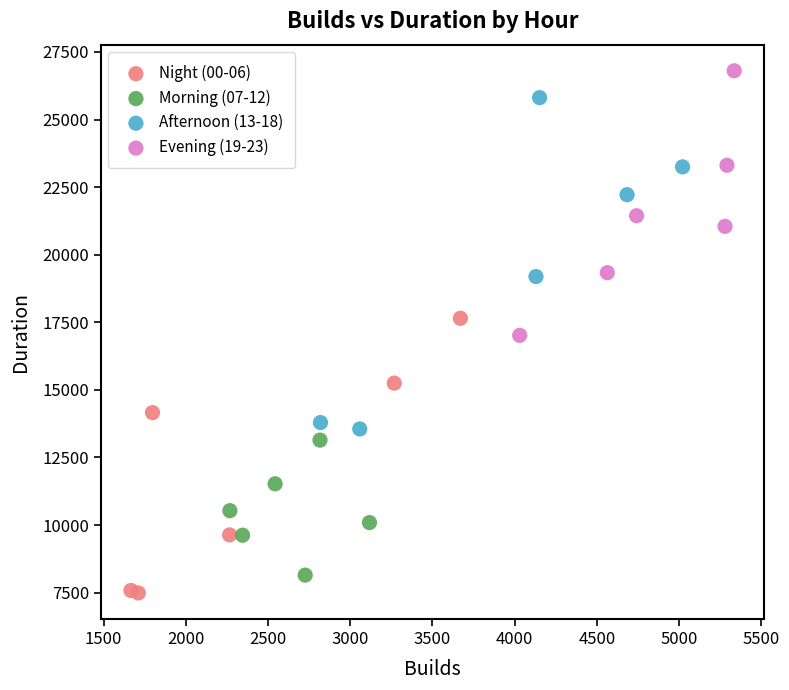

Which series reaches the maximum Y coordinate?

Evening (19-23)